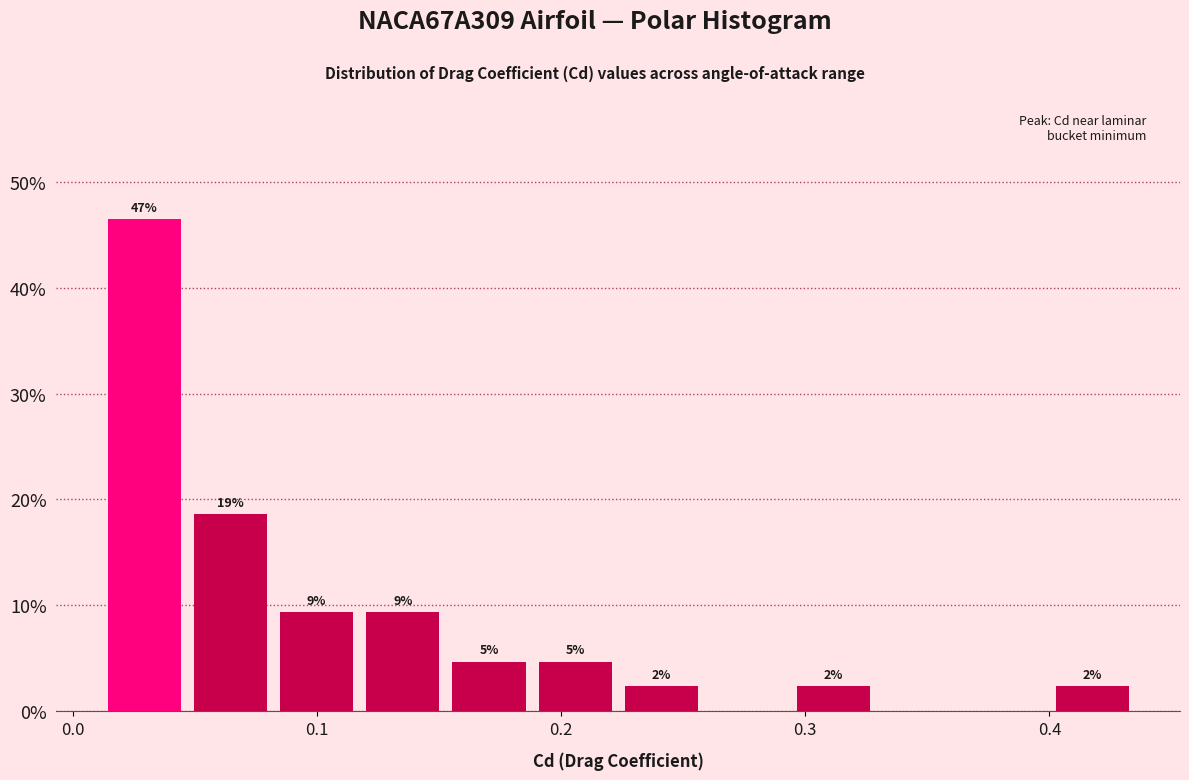

Around what value on the x-axis is the tallest bar? Give the approximate position of its centre, as read against the axis.

0.03